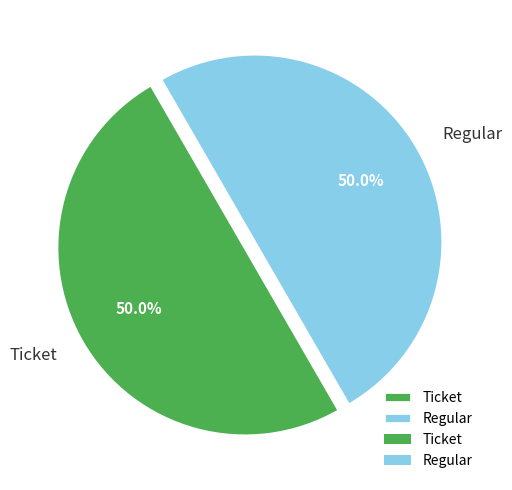

To the nearest percent, what is the average slice percentage?

50%